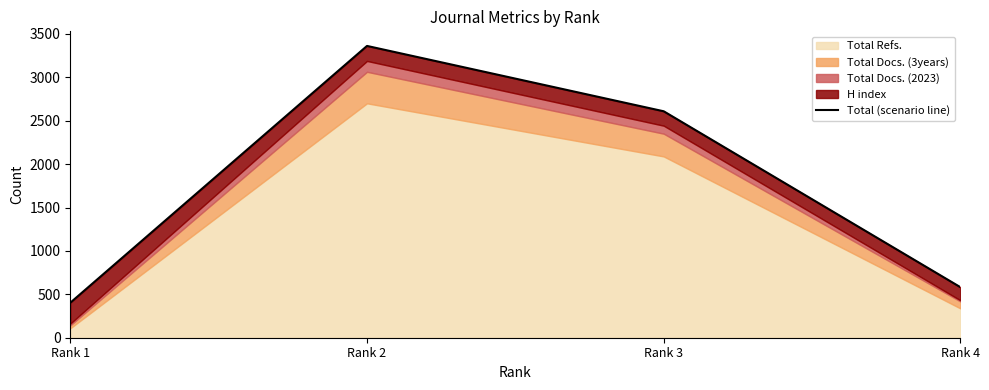

What is the minimum value shown in the chart?

403